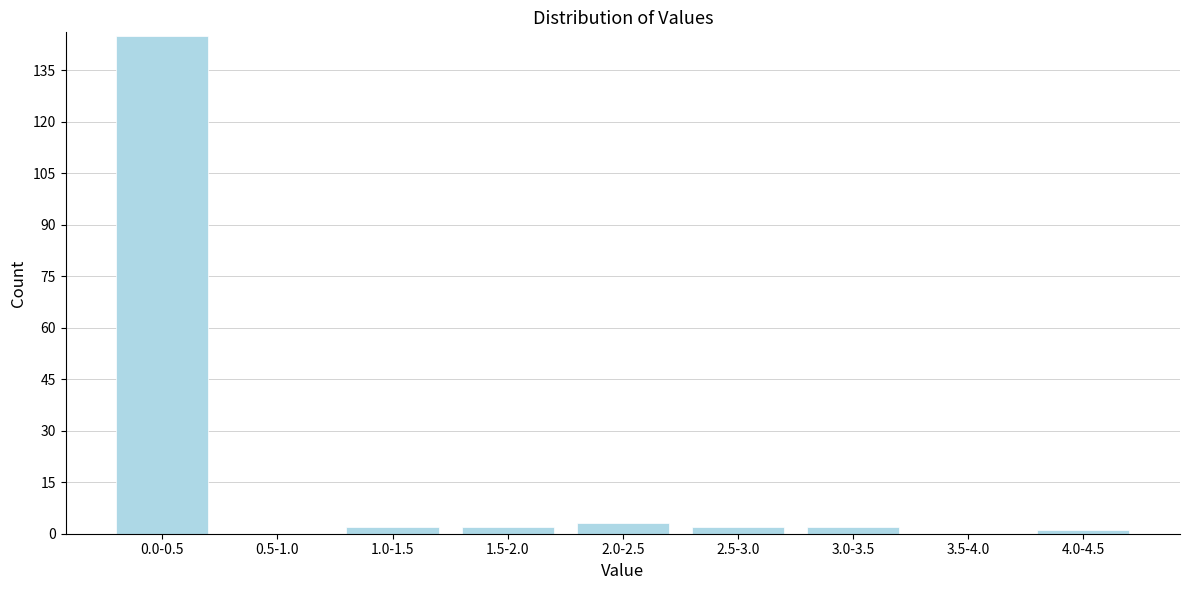

Reading left to right, extract all data points from this chart.

0.0-0.5=145	0.5-1.0=0	1.0-1.5=2	1.5-2.0=2	2.0-2.5=3	2.5-3.0=2	3.0-3.5=2	3.5-4.0=0	4.0-4.5=1